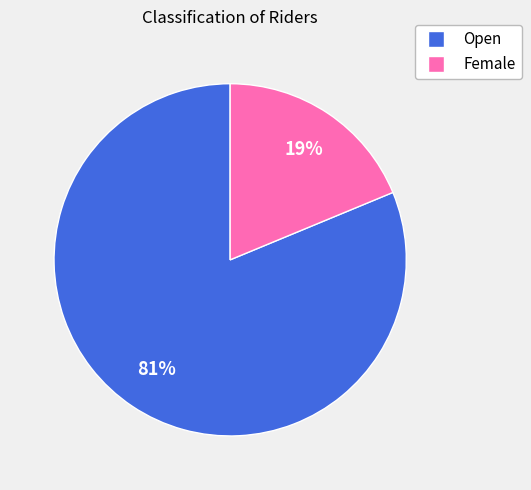

Between Open and Female, which is larger?

Open